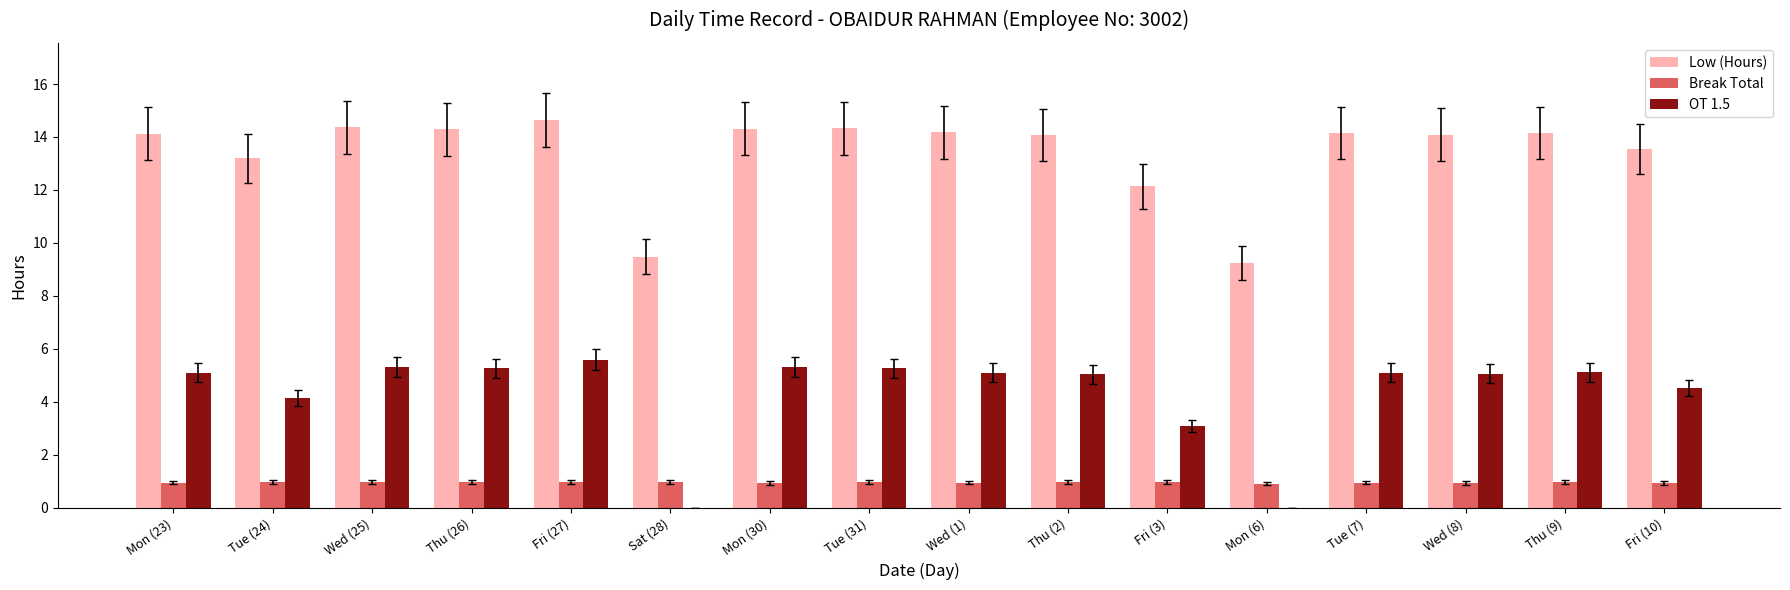

What is the sum of the Break Total values at Tue (24) and Thu (9)?

1.9